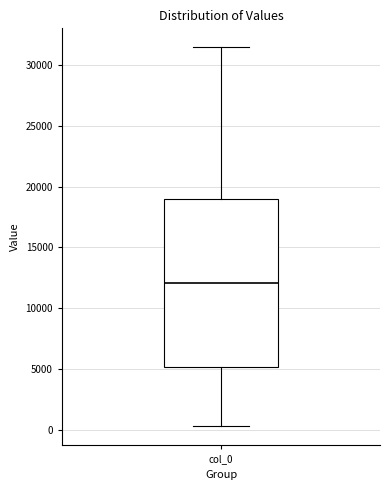

Read this box plot against the y-axis: the position of the median line, the range covered by the box, and the ends of both whiskers. The values are not printed on the chart, so give them approximately, as read against the axis.

median 12000, box 5000 to 19000, whiskers 500 to 31500